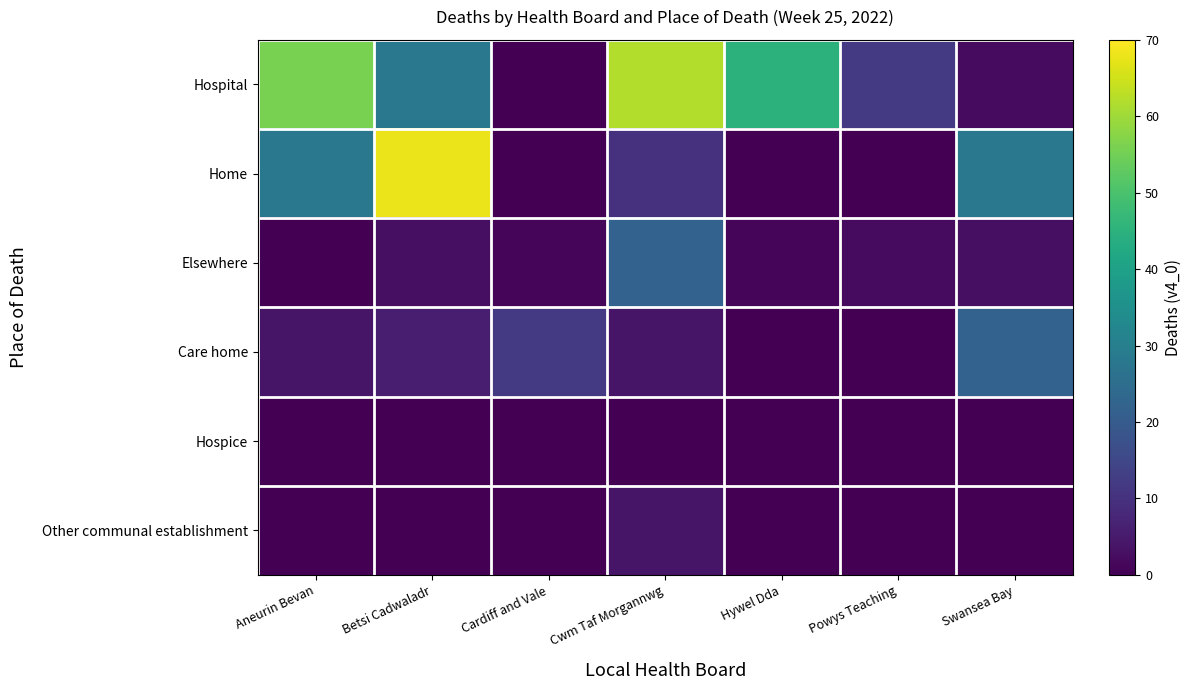

Which series has the largest total across all categories?

Hospital